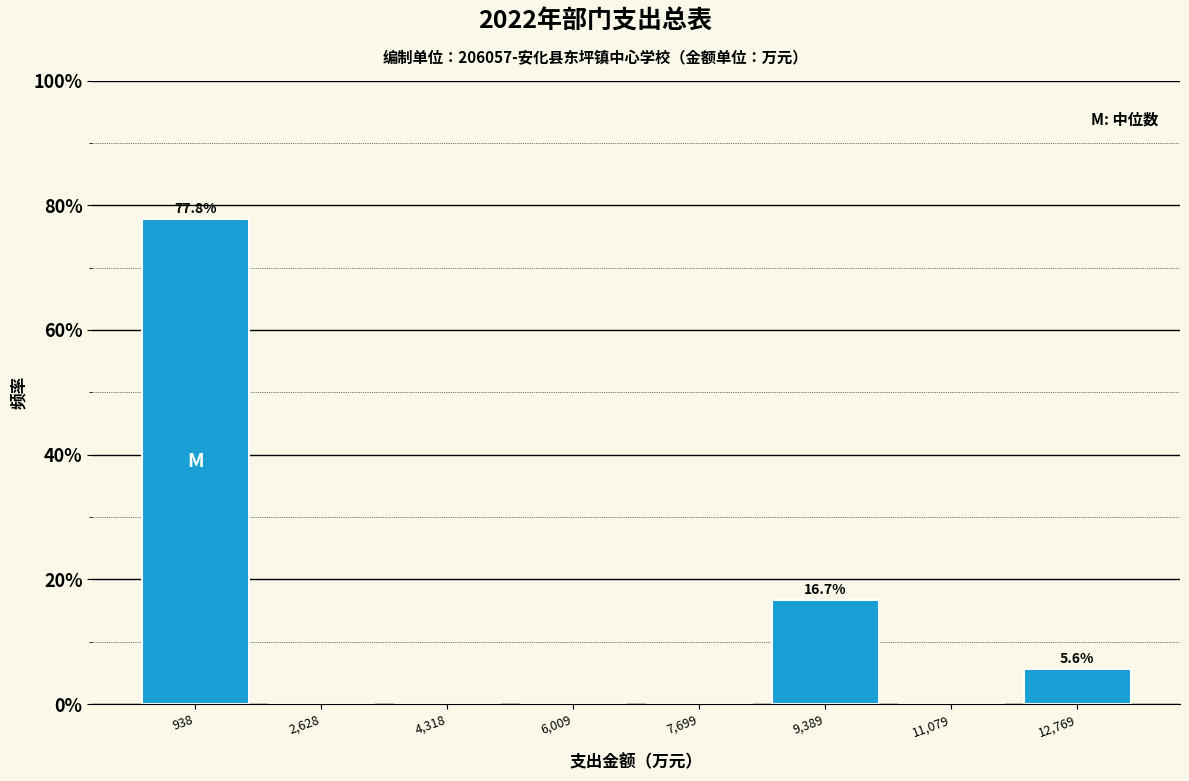

Over which range of the x-axis is the bar tallest?

0 to 1800